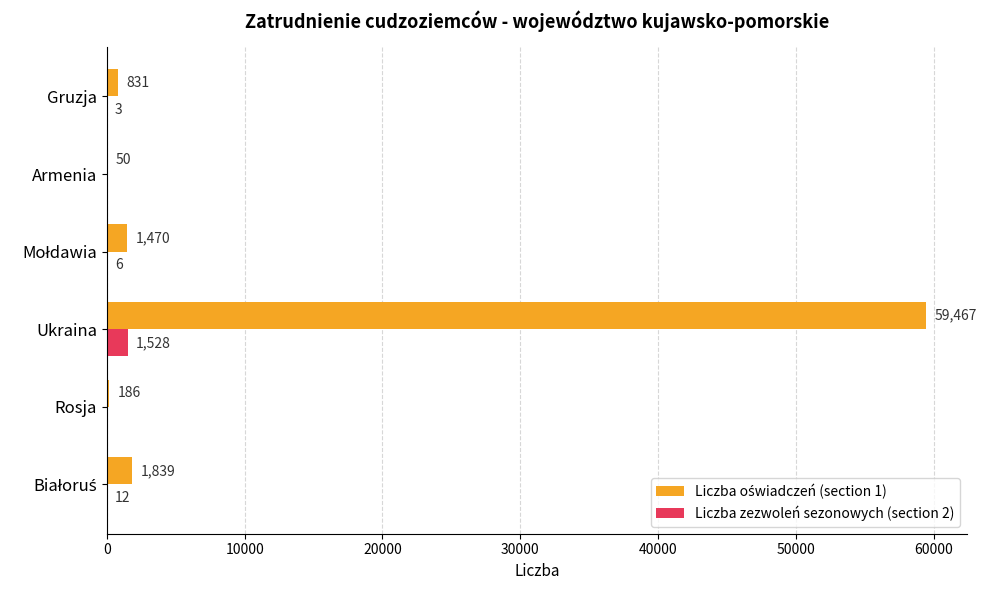

Which label corresponds to the largest value in the chart?

Ukraina